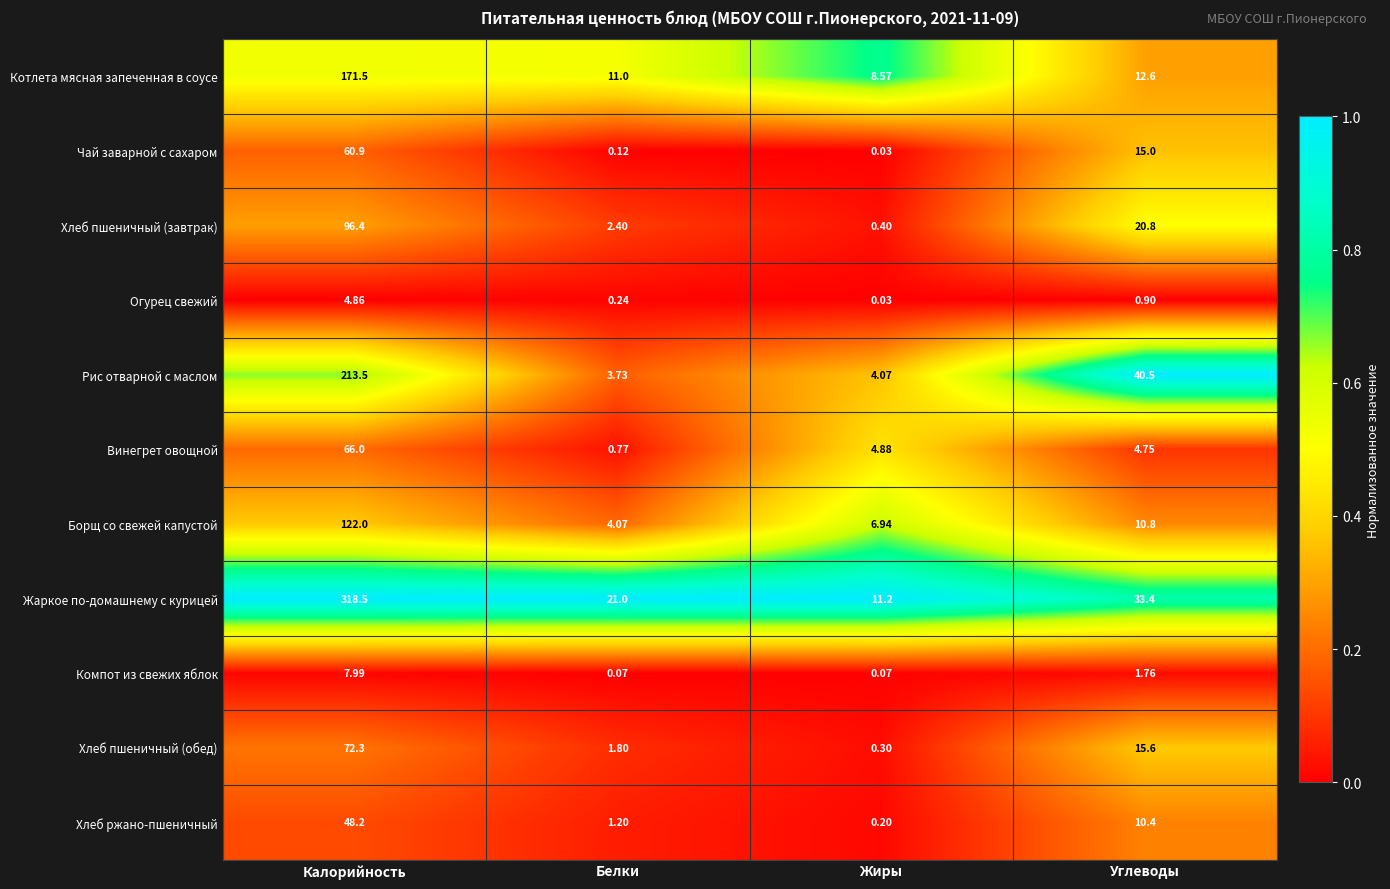

At which label is Компот из свежих яблок closest to 4?

Углеводы